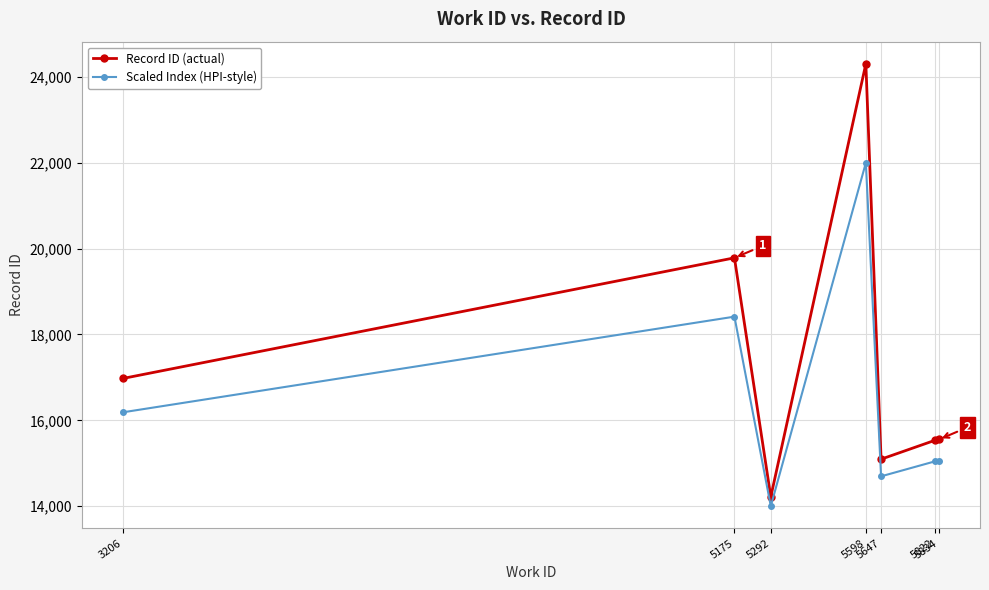

Does the chart display data point markers on the line(s)?

Yes